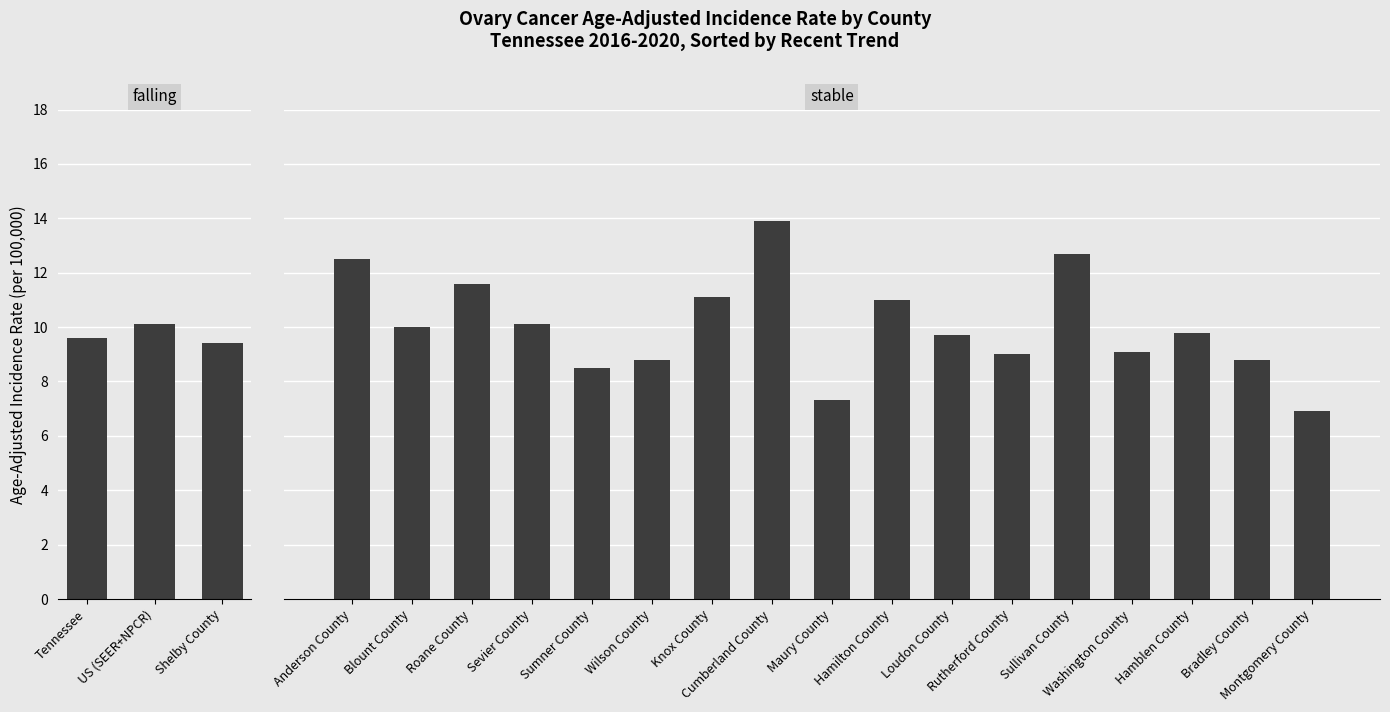

Is it true that the value at US (SEER+NPCR) is 10.1?

True